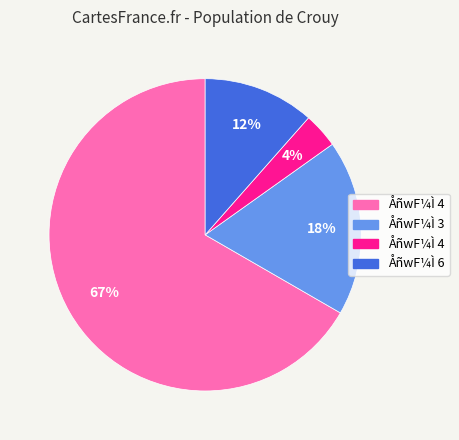

To the nearest percent, what is the average slice percentage?

25%